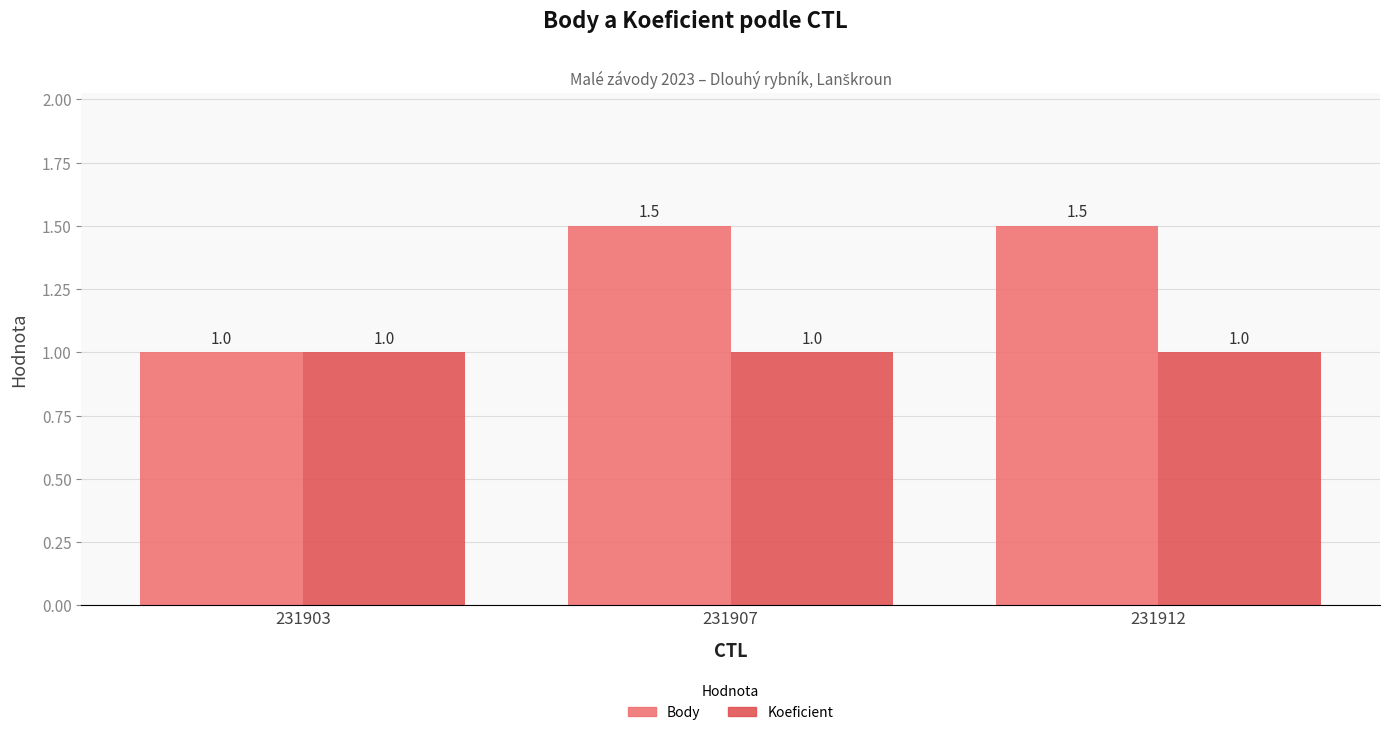

Reading right to left, transcribe all the data shown in this chart.

Body: 1.5	1.5	1.0
Koeficient: 1.0	1.0	1.0